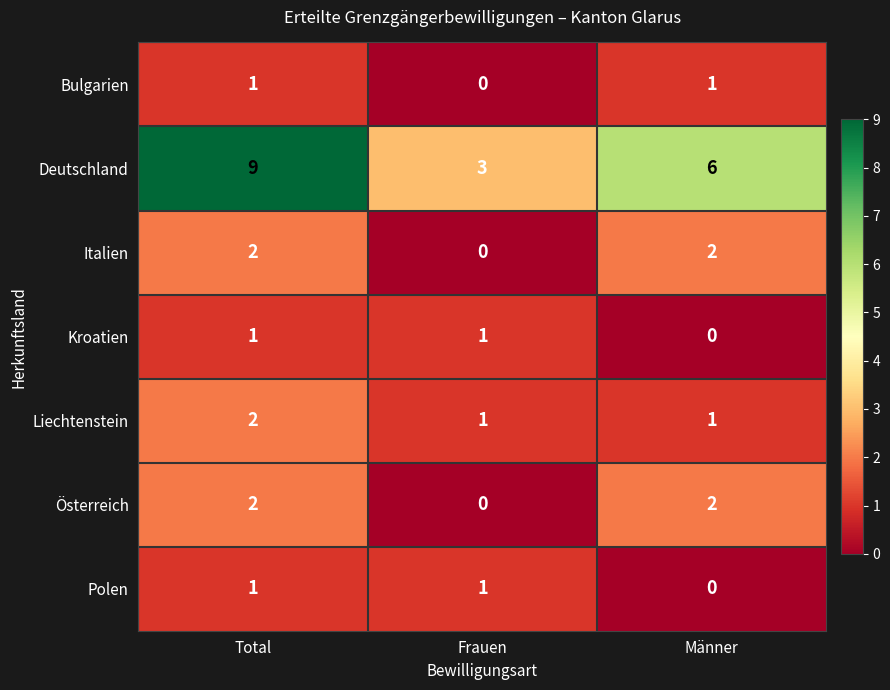

What is the average value of the Deutschland series?

6